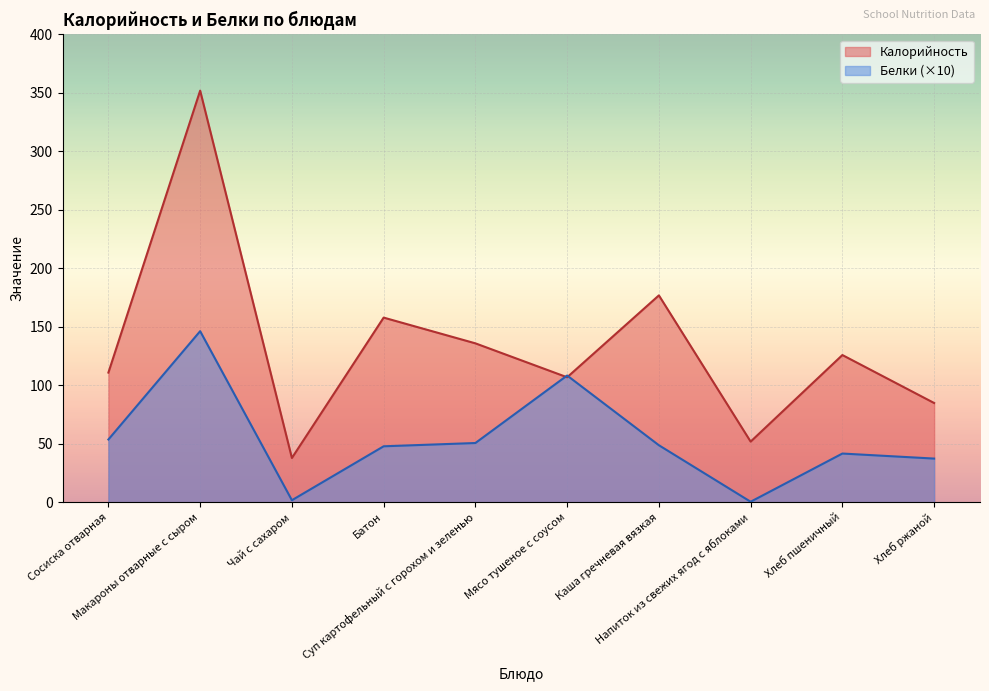

At which category does Белки reach its first local valley?

Чай с сахаром